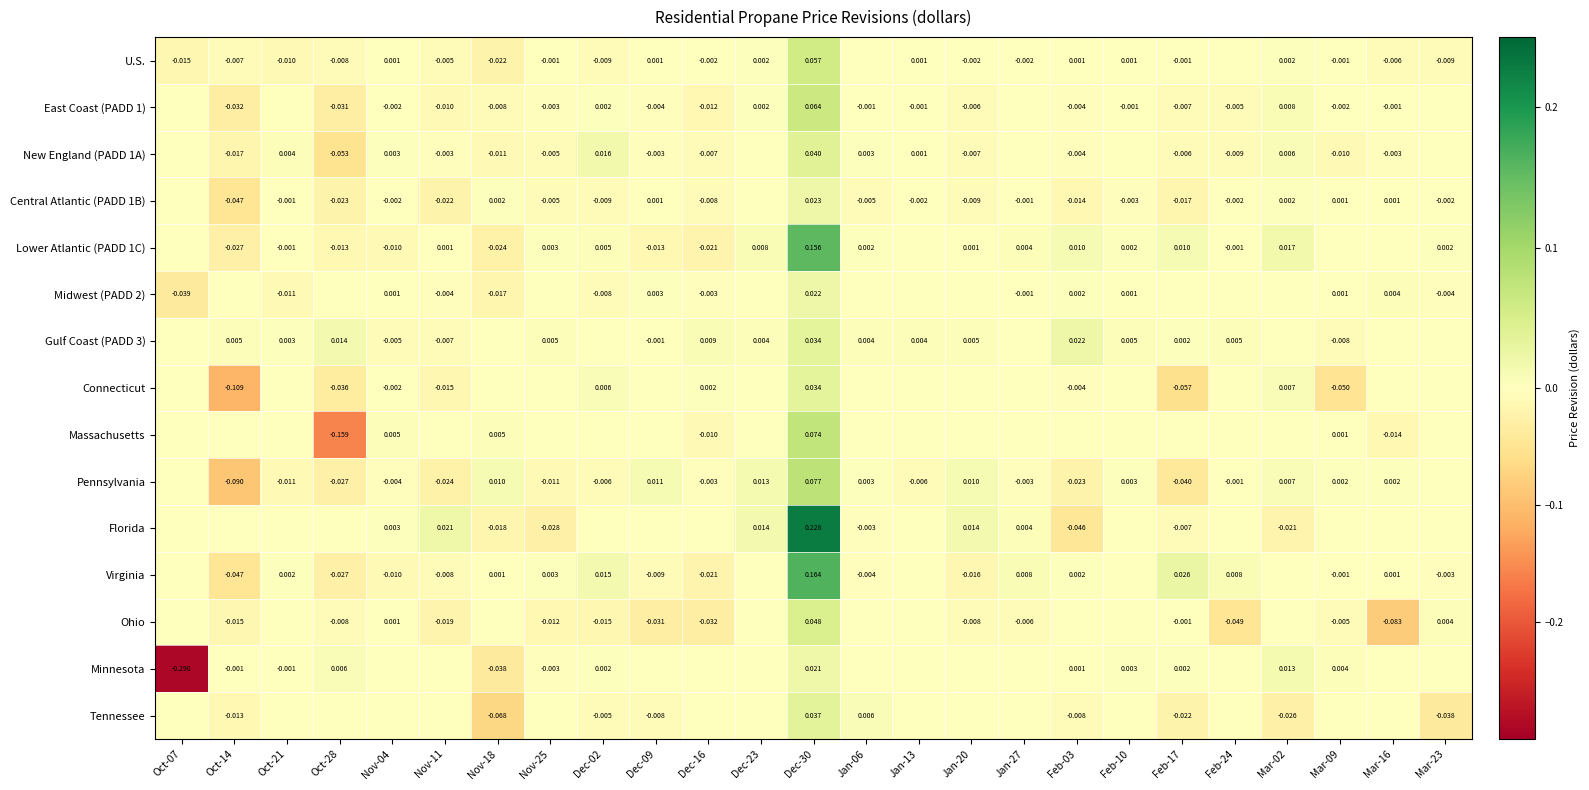

Is the value of East Coast (PADD 1) at Nov-11 greater than the value of Florida at Jan-20?

No